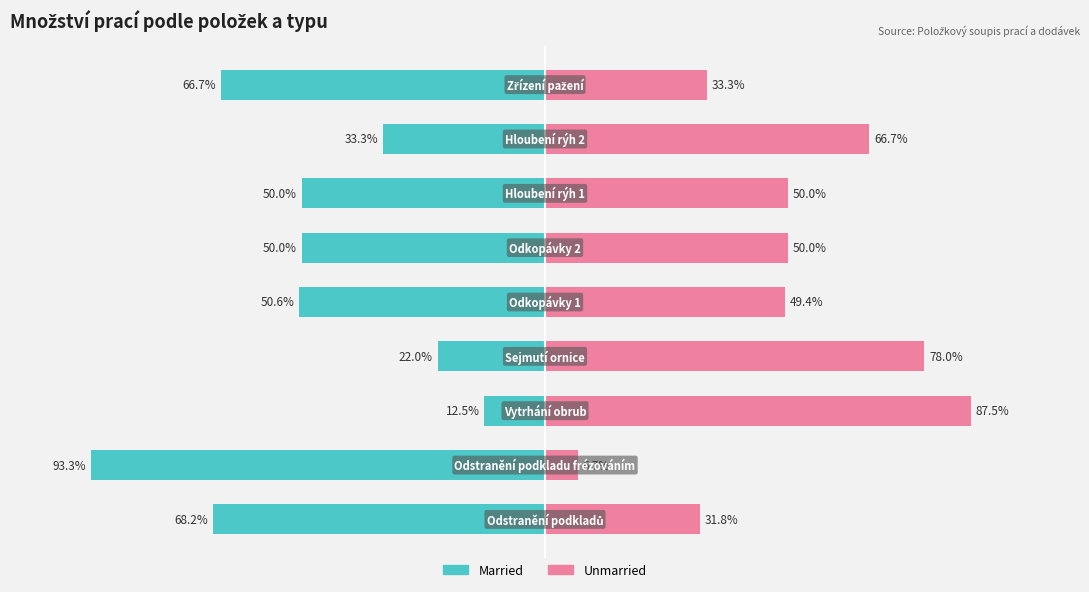

How many categories are shown in the chart?

9